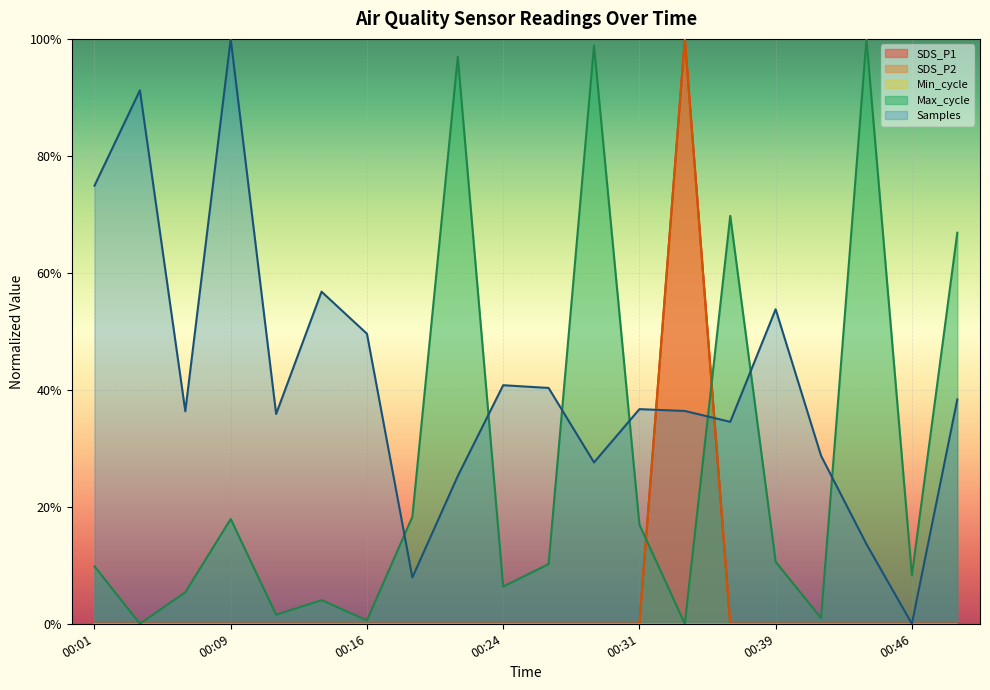

The value of Max_cycle at 00:19 is 0.2. True or false?

True